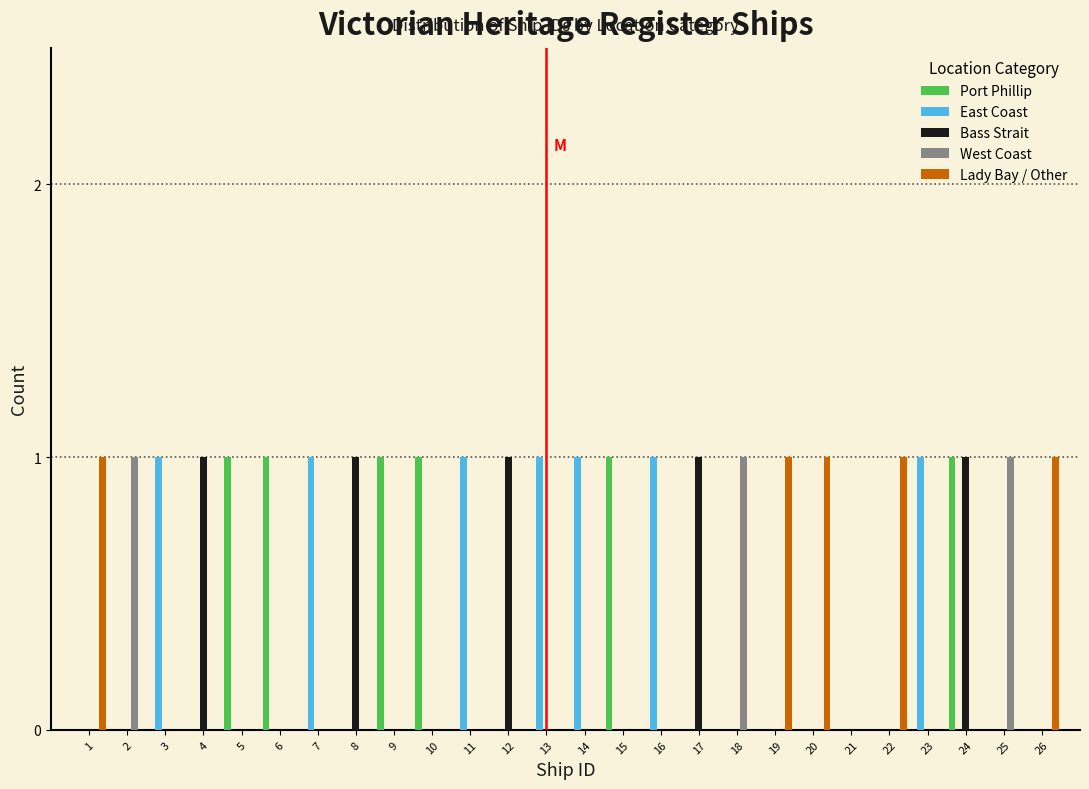

Is the value of West Coast at 26 greater than the value of East Coast at 16?

No